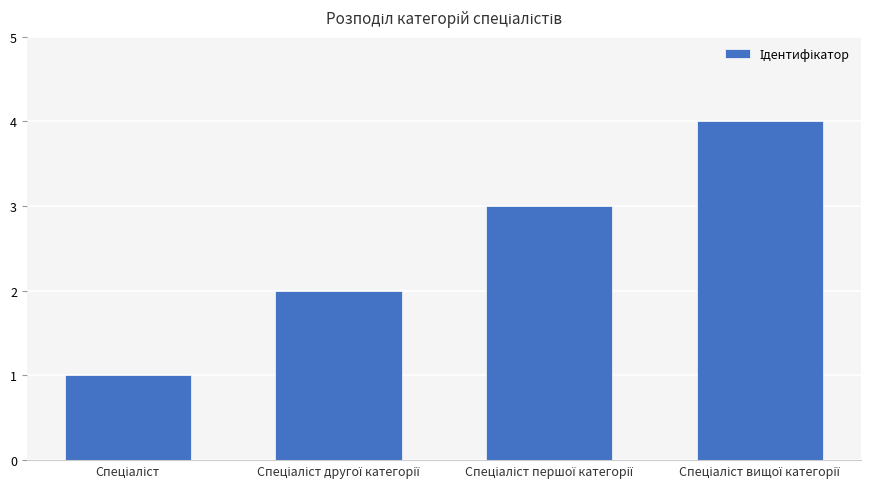

What is the difference between the maximum and minimum values?

3